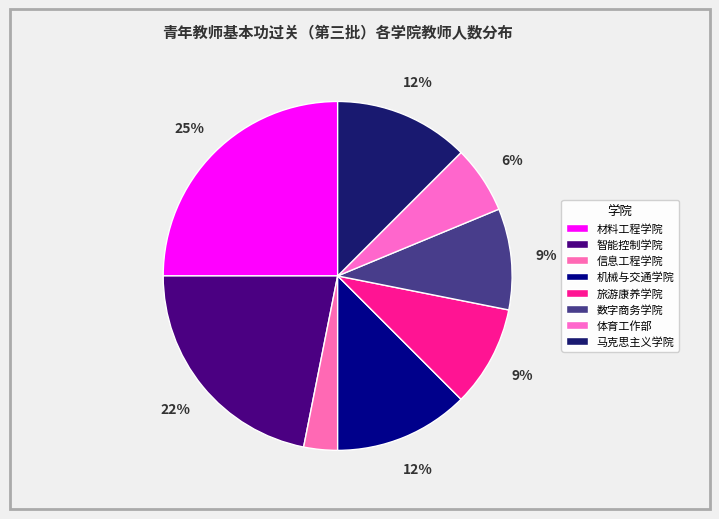

What is the smallest slice in the pie chart?

信息工程学院